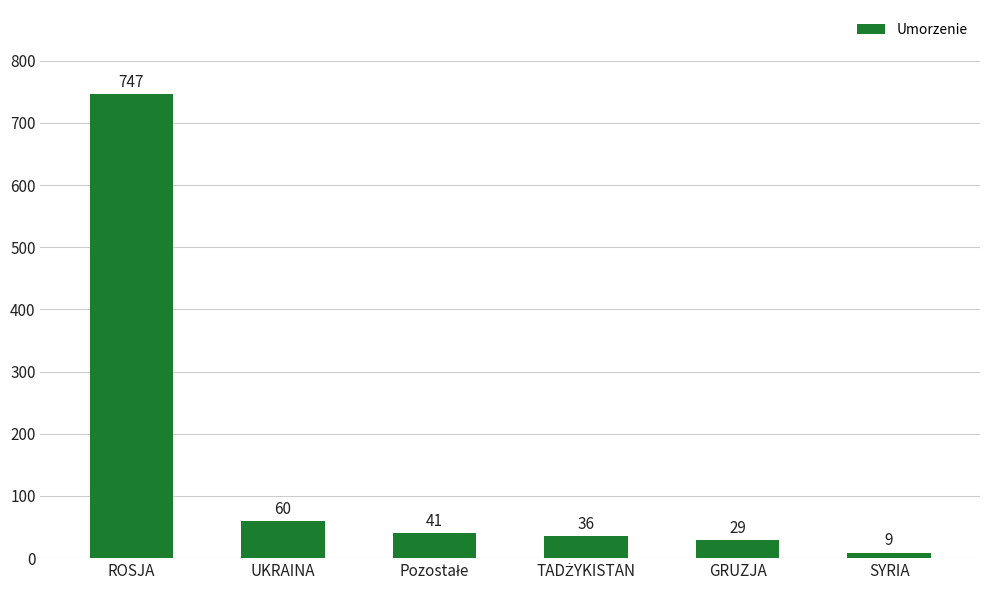

What is the label of the 2nd bar from the left?

UKRAINA